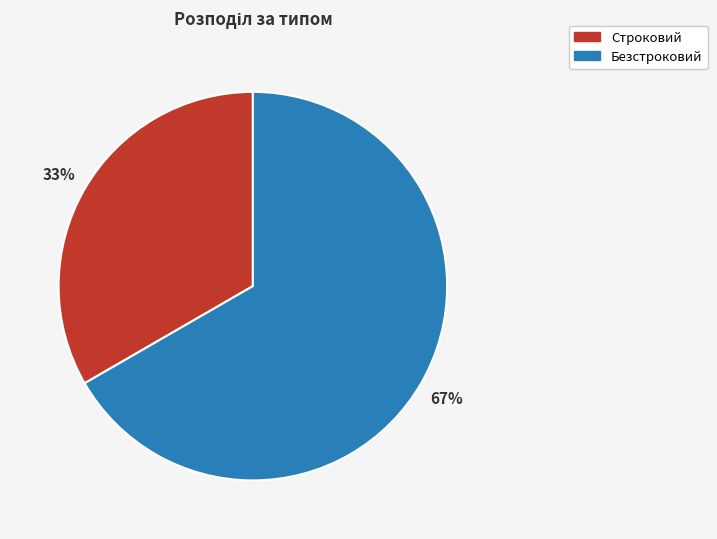

Which slice is the smallest?

Строковий